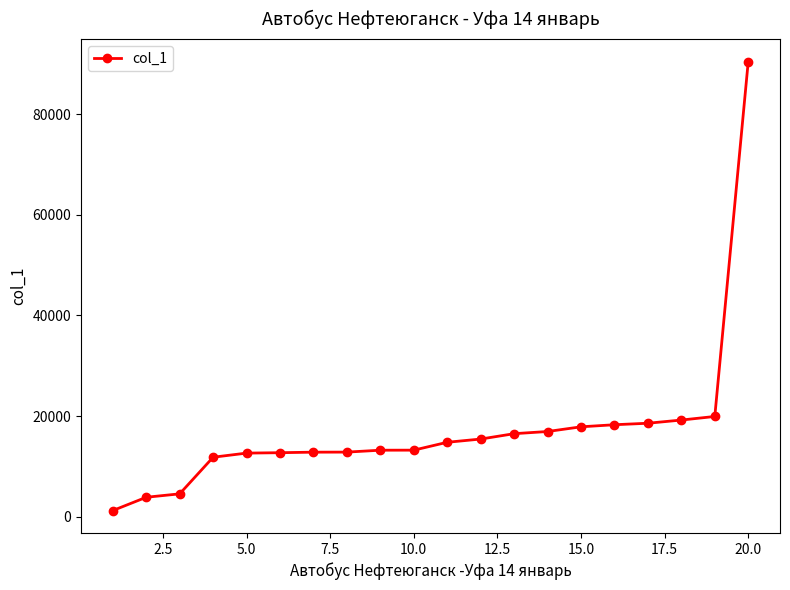

What is the maximum value shown in the chart?

90466